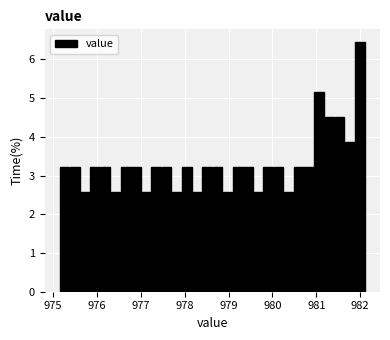

Around what value on the x-axis is the tallest bar? Give the approximate position of its centre, as read against the axis.

982.0